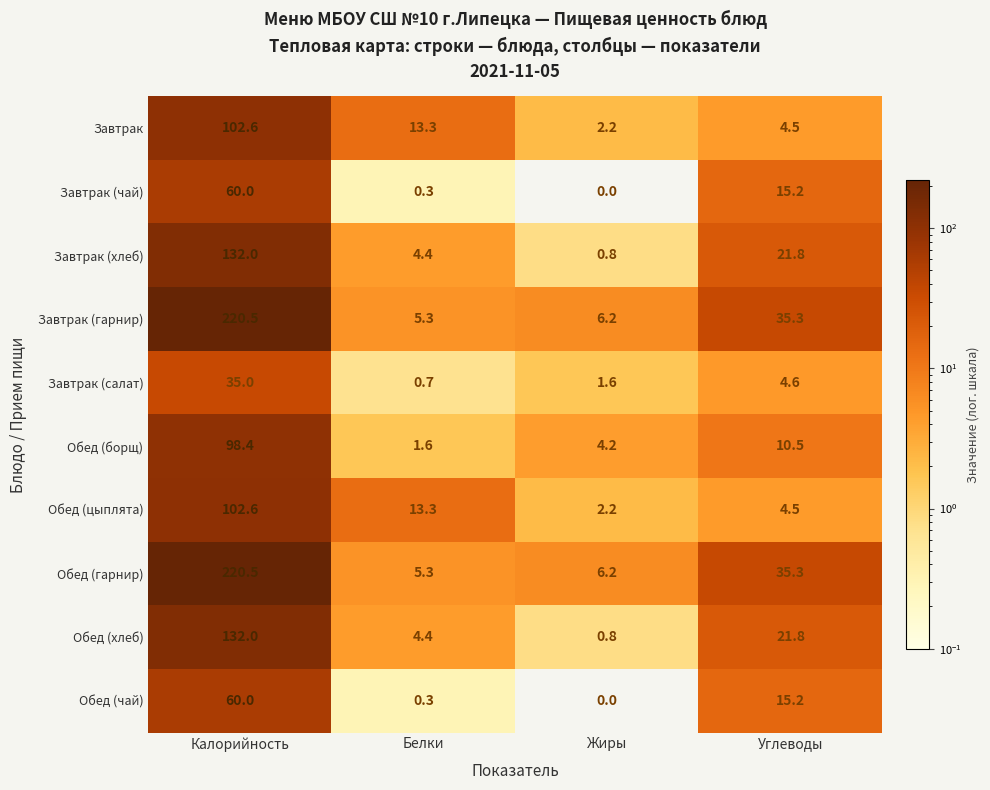

What is the lowest value of the Обед (цыплята) series?

2.2